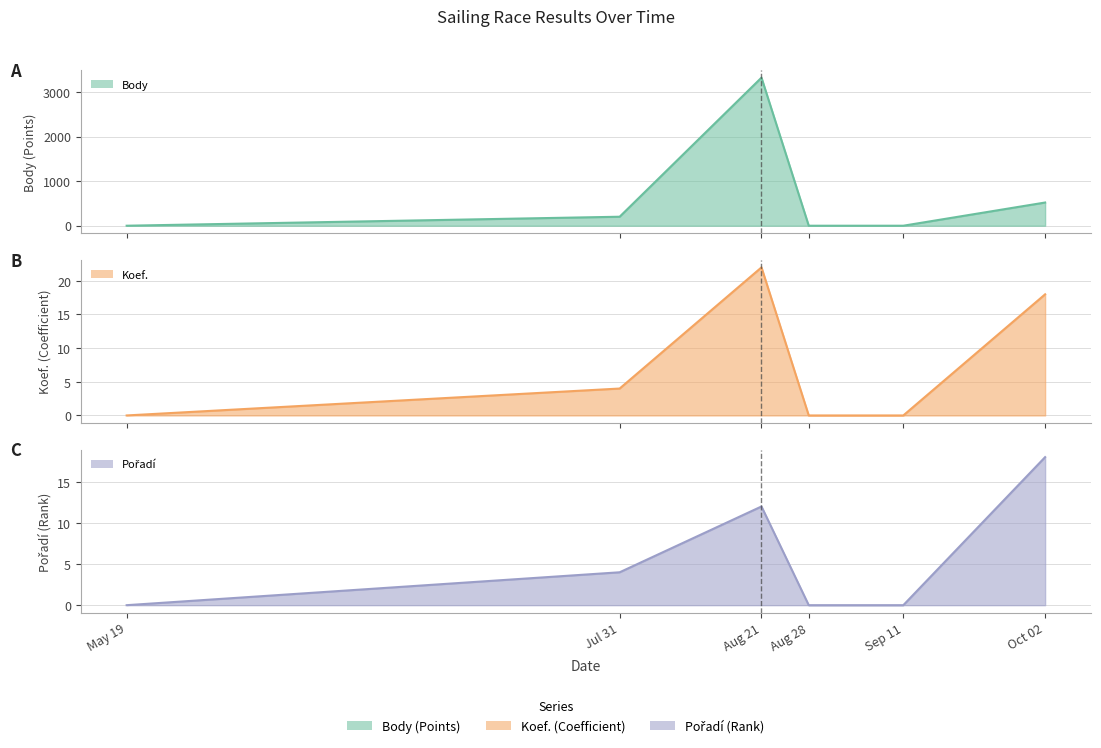

Does the chart display data point markers on the line(s)?

No